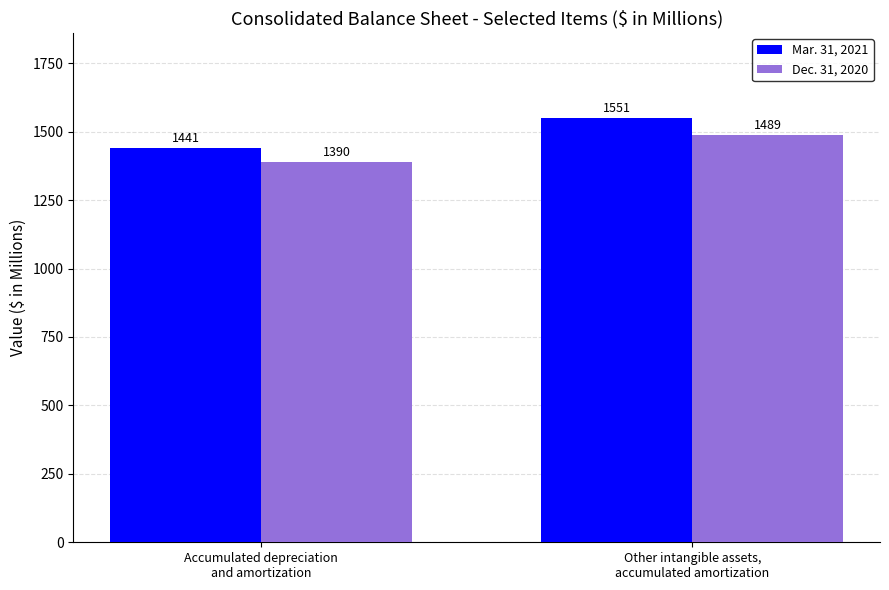

Is it true that Mar. 31, 2021 equals 996 at Accumulated depreciation
and amortization?

False